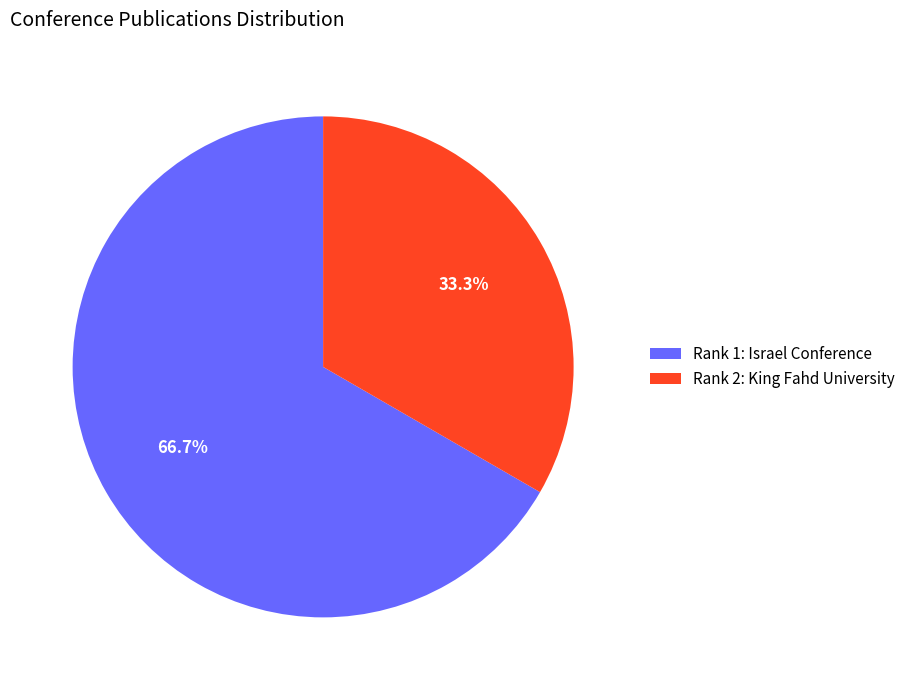

Count the number of slices in the pie.

2